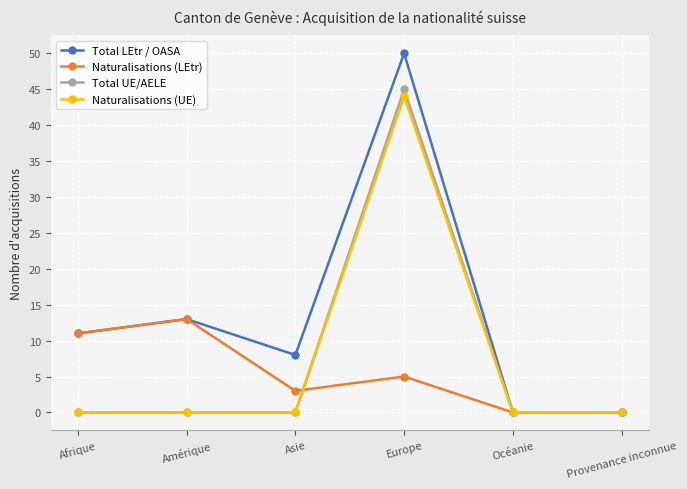

Between Amérique and Asie, which series saw the biggest shift?

Naturalisations (LEtr)